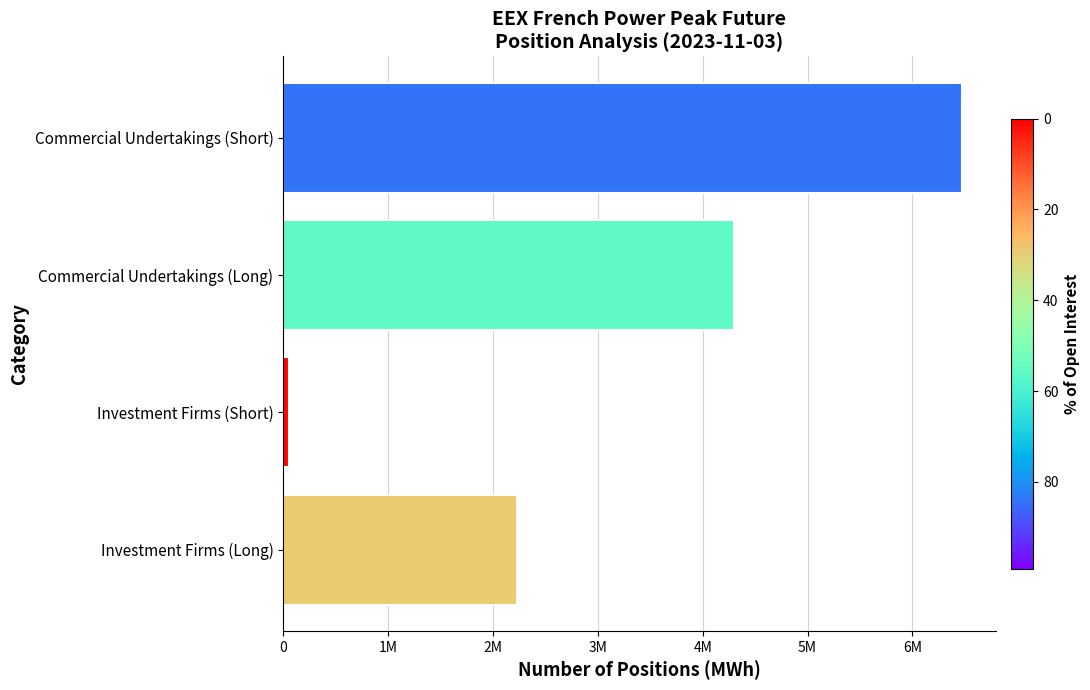

How many series are shown in this chart?

1